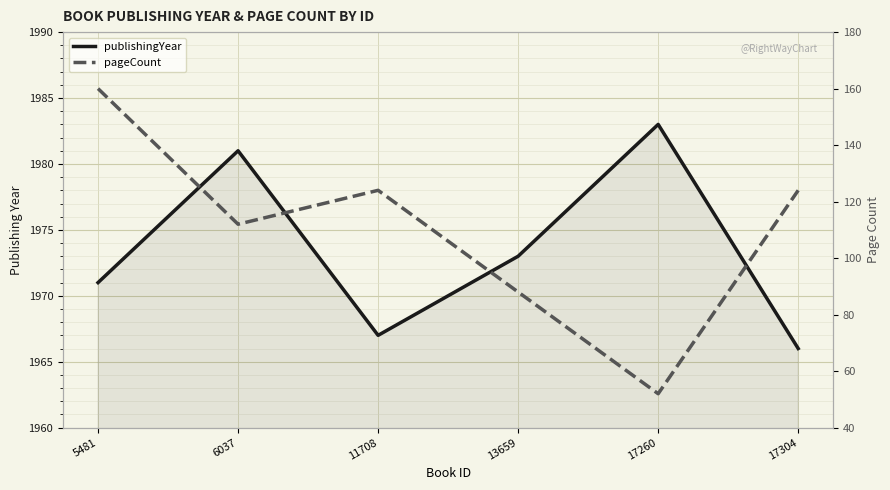

Is it true that pageCount equals 52 at 17260?

True